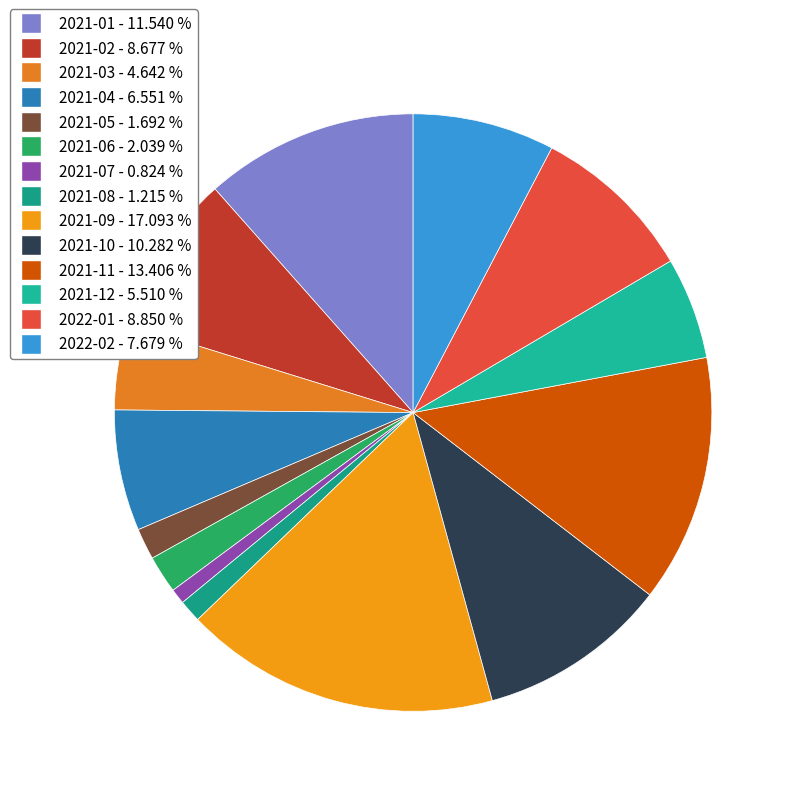

How many segments does this pie chart have?

14